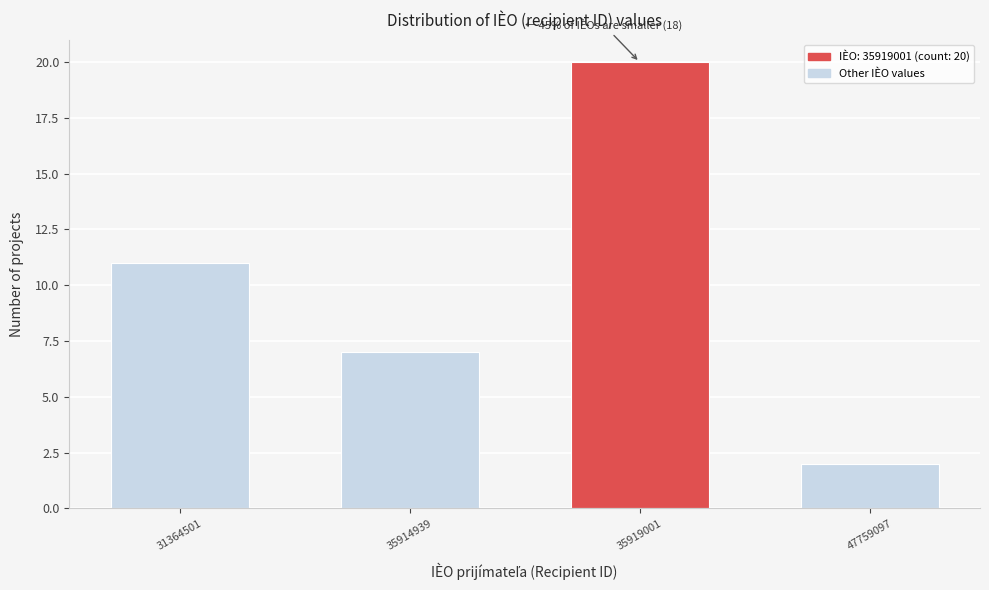

Reading left to right, extract all data points from this chart.

11	7	20	2